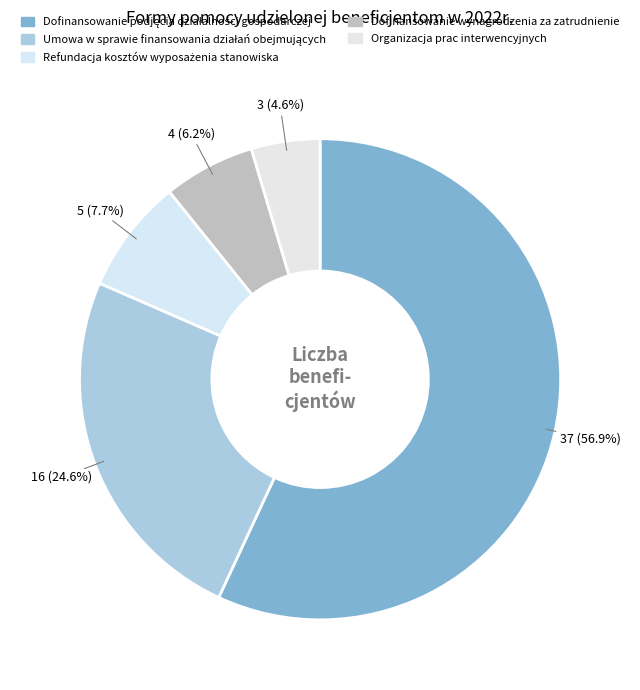

Rank the categories by value from lowest to highest.

Organizacja prac interwencyjnych, Dofinansowanie wynagrodzenia za zatrudnienie, Refundacja kosztów wyposażenia stanowiska, Umowa w sprawie finansowania działań obejmujących, Dofinansowanie podjęcia działalności gospodarczej